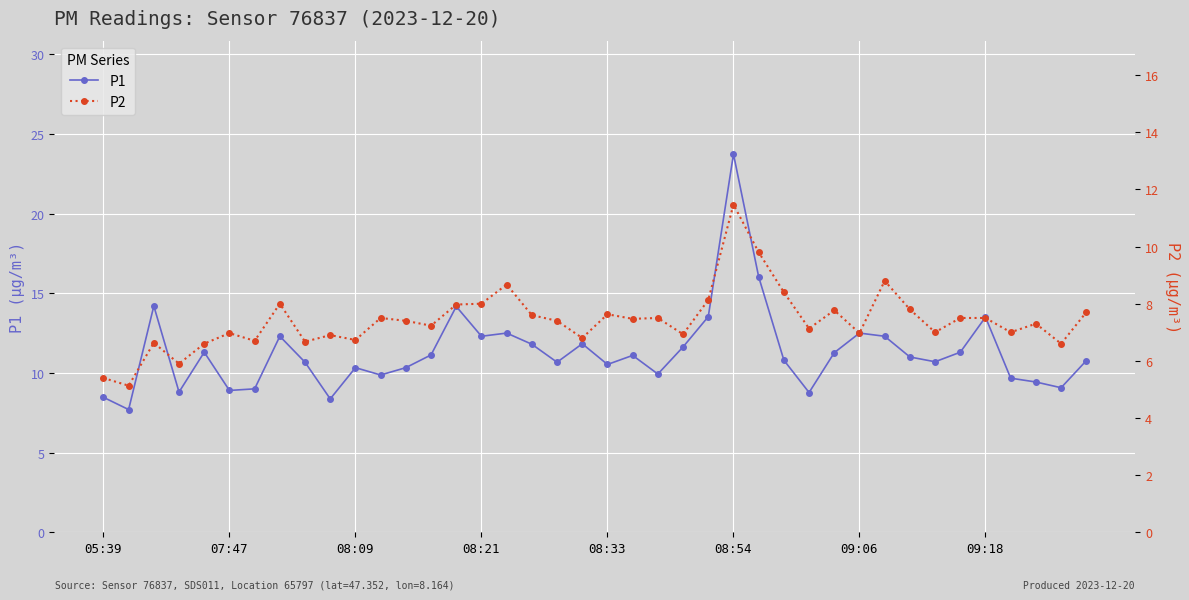

True or false: P1 has more than 1 points higher than both neighbors.

True